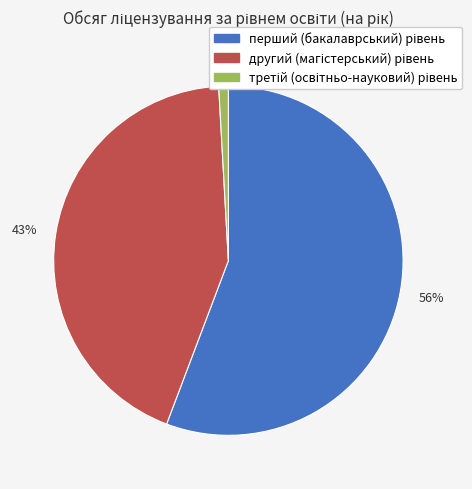

Is there a majority slice in this chart?

Yes